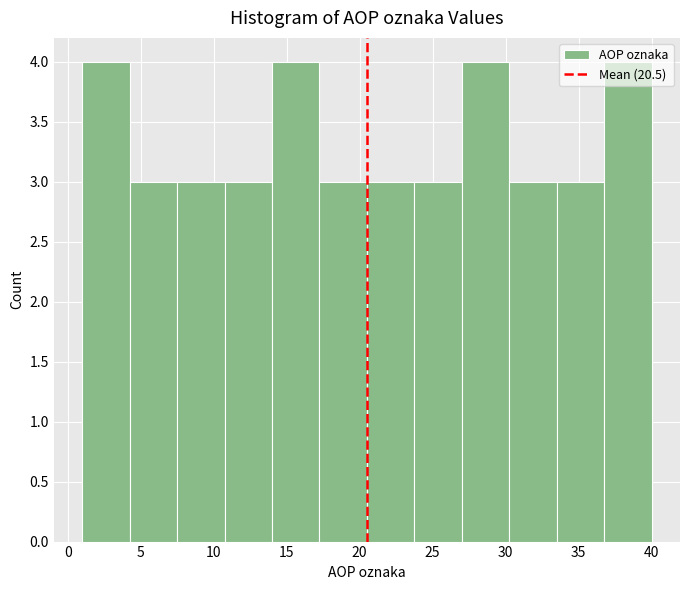

Reading left to right, transcribe this chart: for each bar, give the range it covers on the x-axis and its height. Neither the bar edges nor the heights are printed on the chart, so give them approximately, as read against the axes.

1.00 to 4.25: 4
4.25 to 7.50: 3
7.50 to 10.75: 3
10.75 to 14.00: 3
14.00 to 17.25: 4
17.25 to 20.50: 3
20.50 to 23.75: 3
23.75 to 27.00: 3
27.00 to 30.25: 4
30.25 to 33.50: 3
33.50 to 36.75: 3
36.75 to 40.00: 4